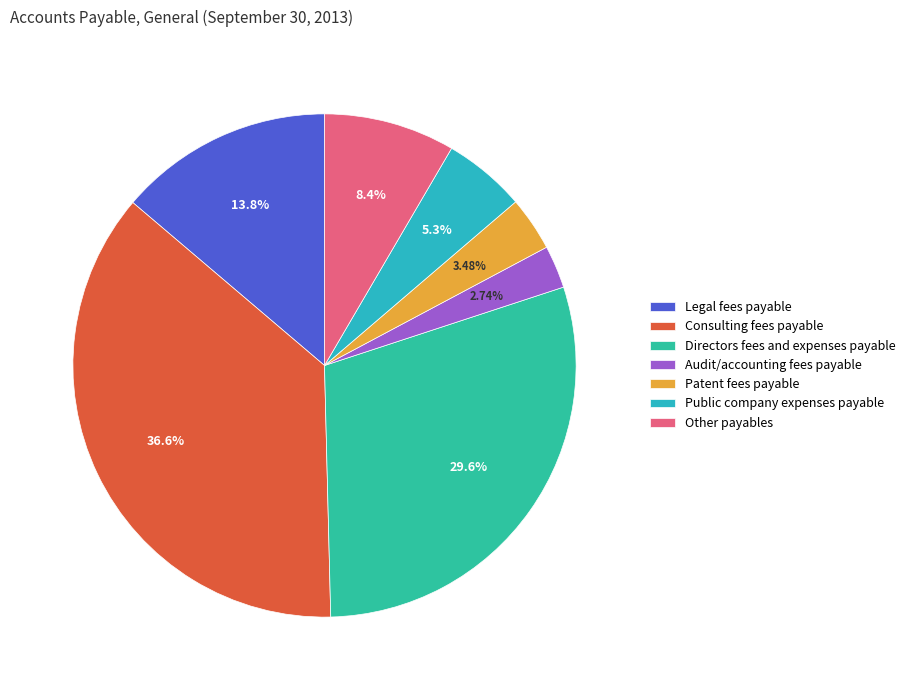

Count the number of slices in the pie.

7